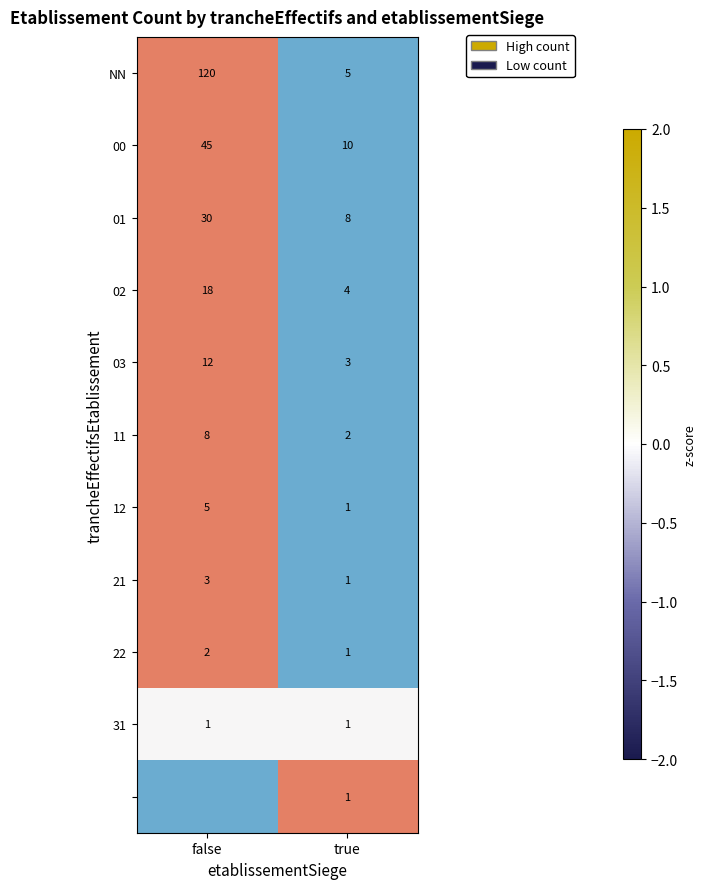

What is the greatest value displayed?

1